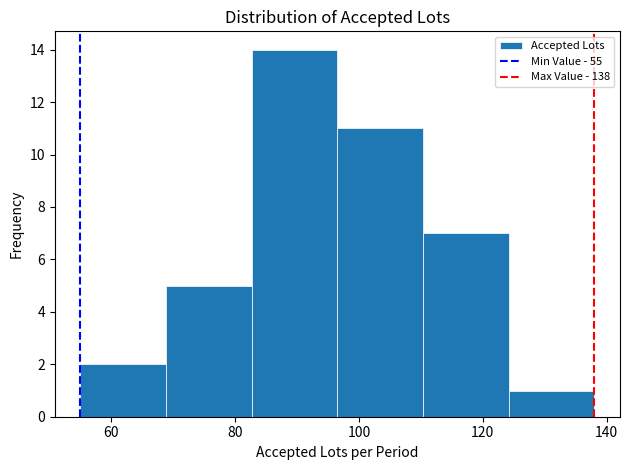

Which range on the x-axis has the tallest bar?

82 to 96